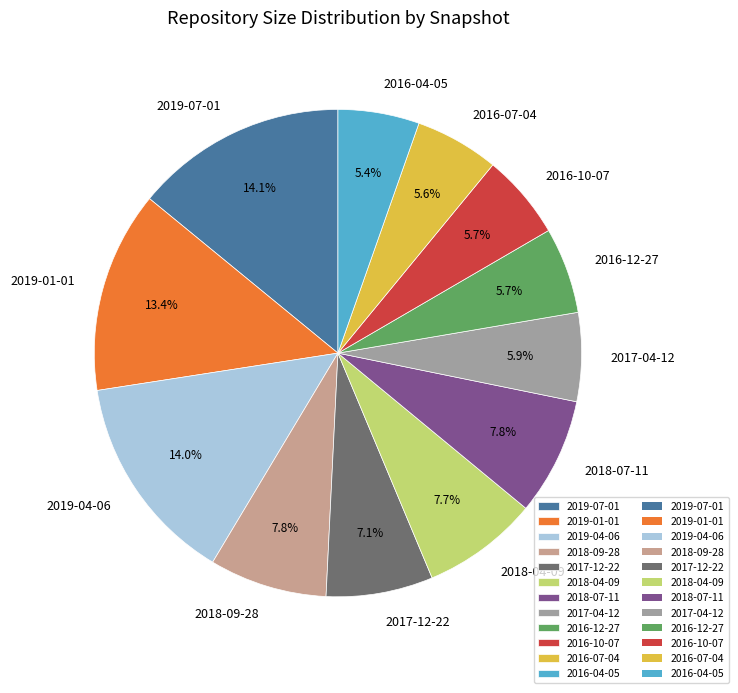

To the nearest percent, what portion does 2019-07-01 represent?

14%